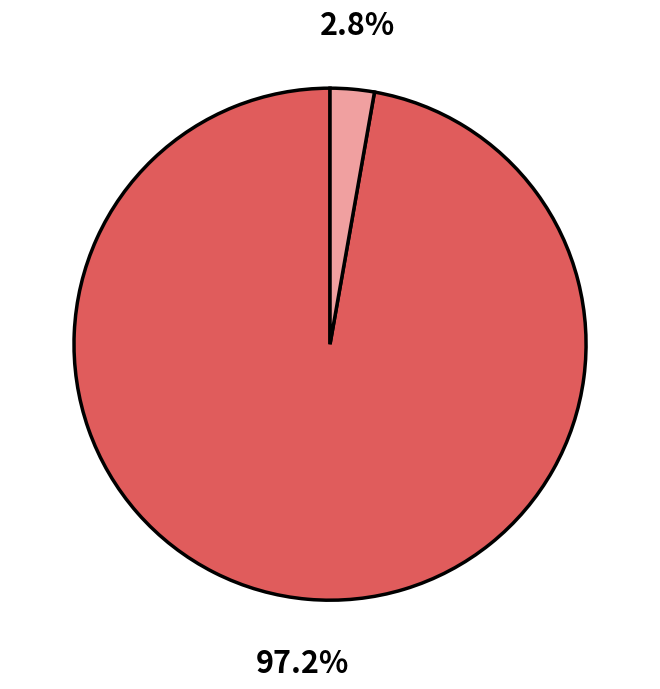

Does any single category account for the majority?

Yes